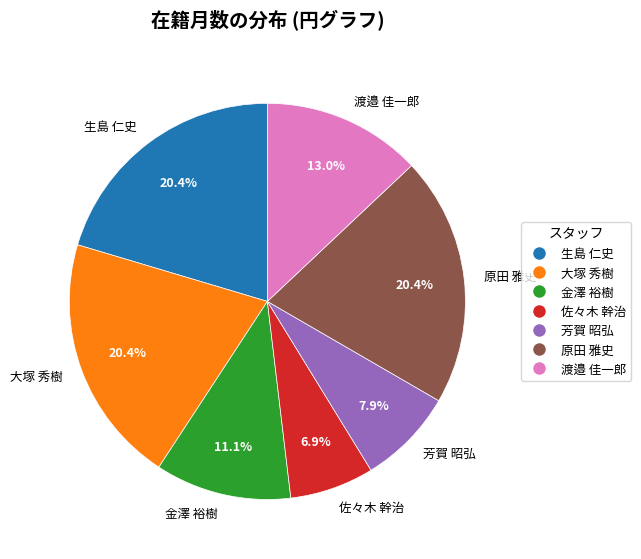

To the nearest percent, what portion does 芳賀 昭弘 represent?

8%